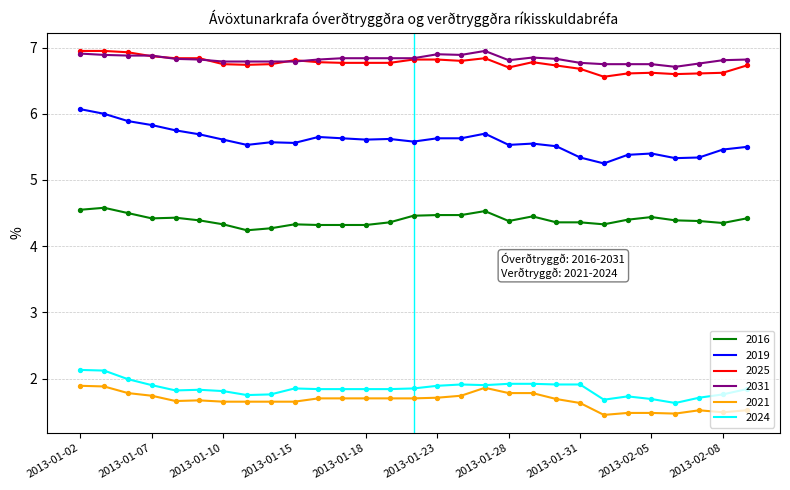

Which series has the largest total across all categories?

2031